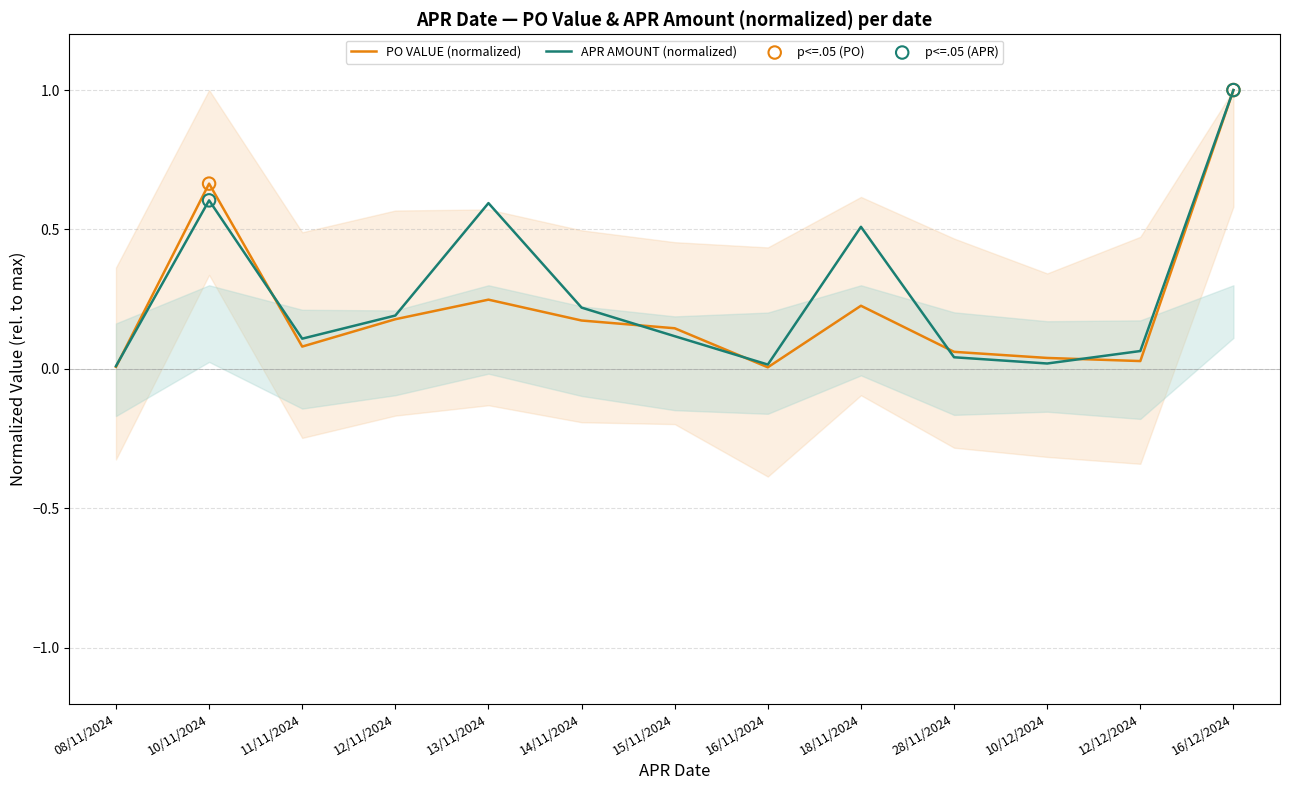

Which series has the largest Y range (max minus min)?

PO VALUE